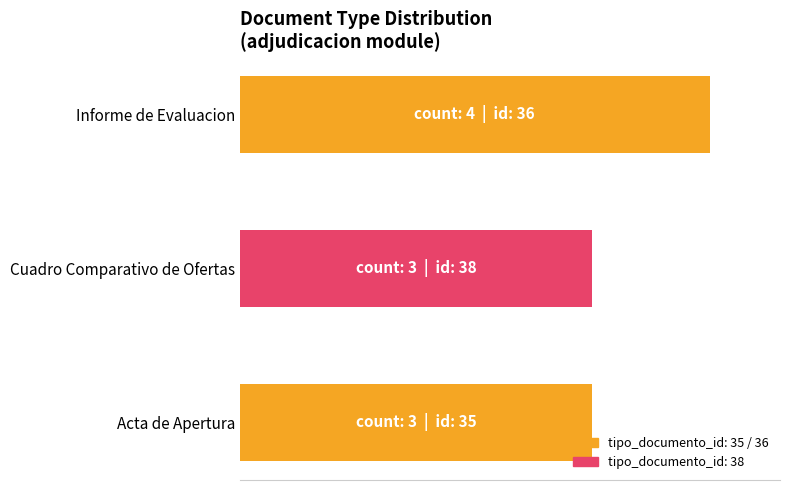

What is the smallest value displayed?

75